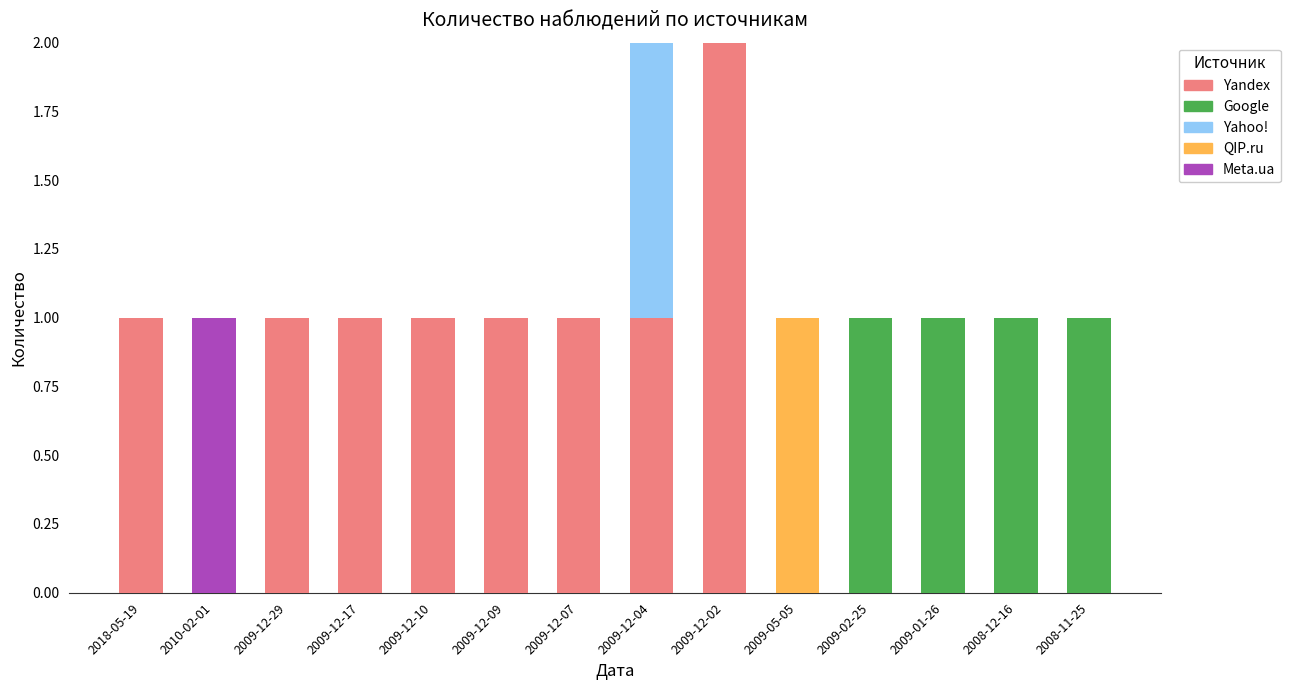

At which label does Yandex reach its peak?

2009-12-02